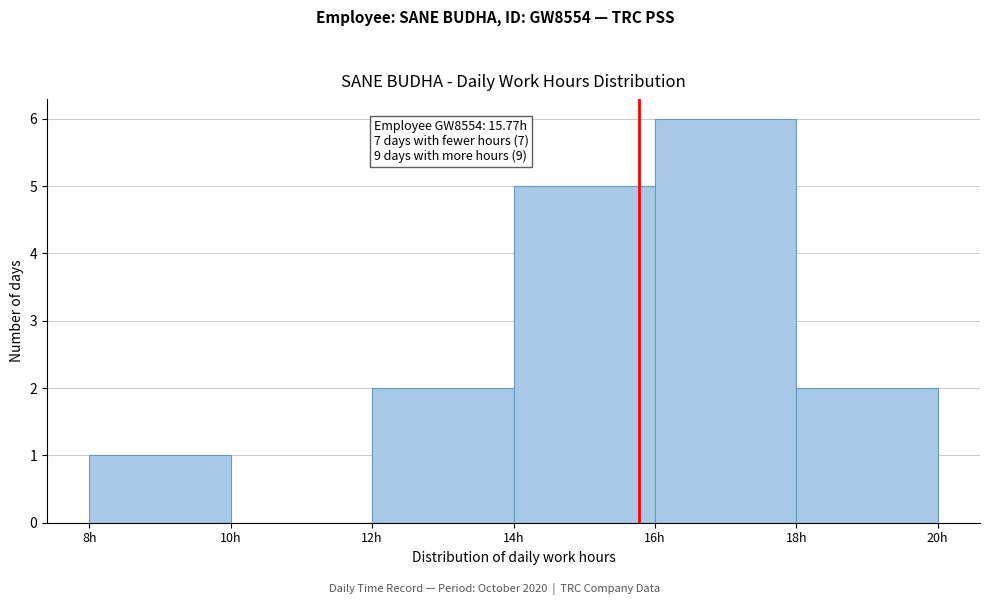

Over which range of the x-axis is the bar tallest?

16 to 18